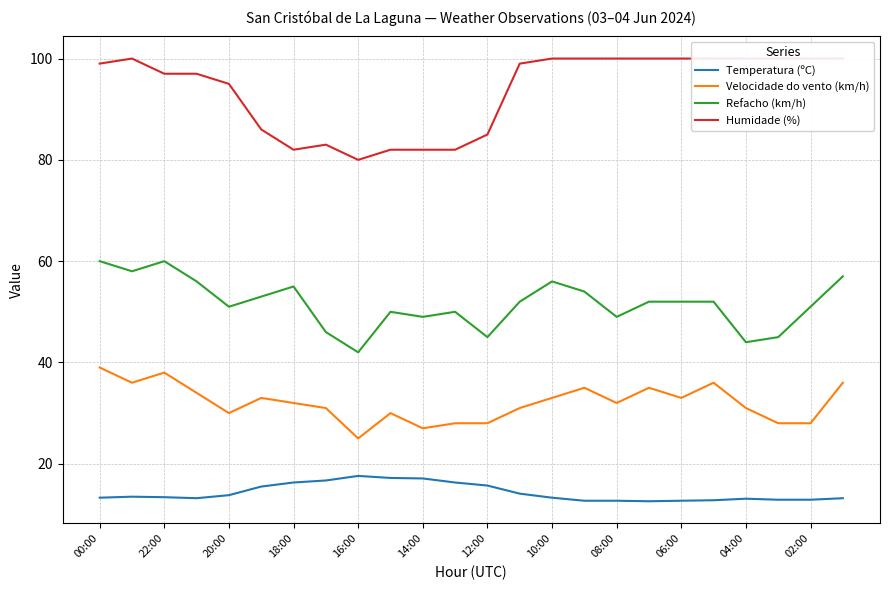

At which category is the sum across all series the highest?

00:00